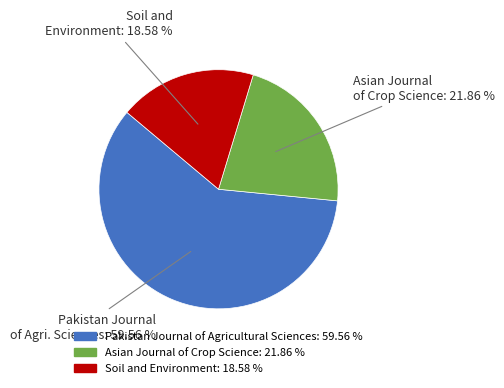

Between Pakistan Journal of Agricultural Sciences and Soil and Environment, which is larger?

Pakistan Journal of Agricultural Sciences